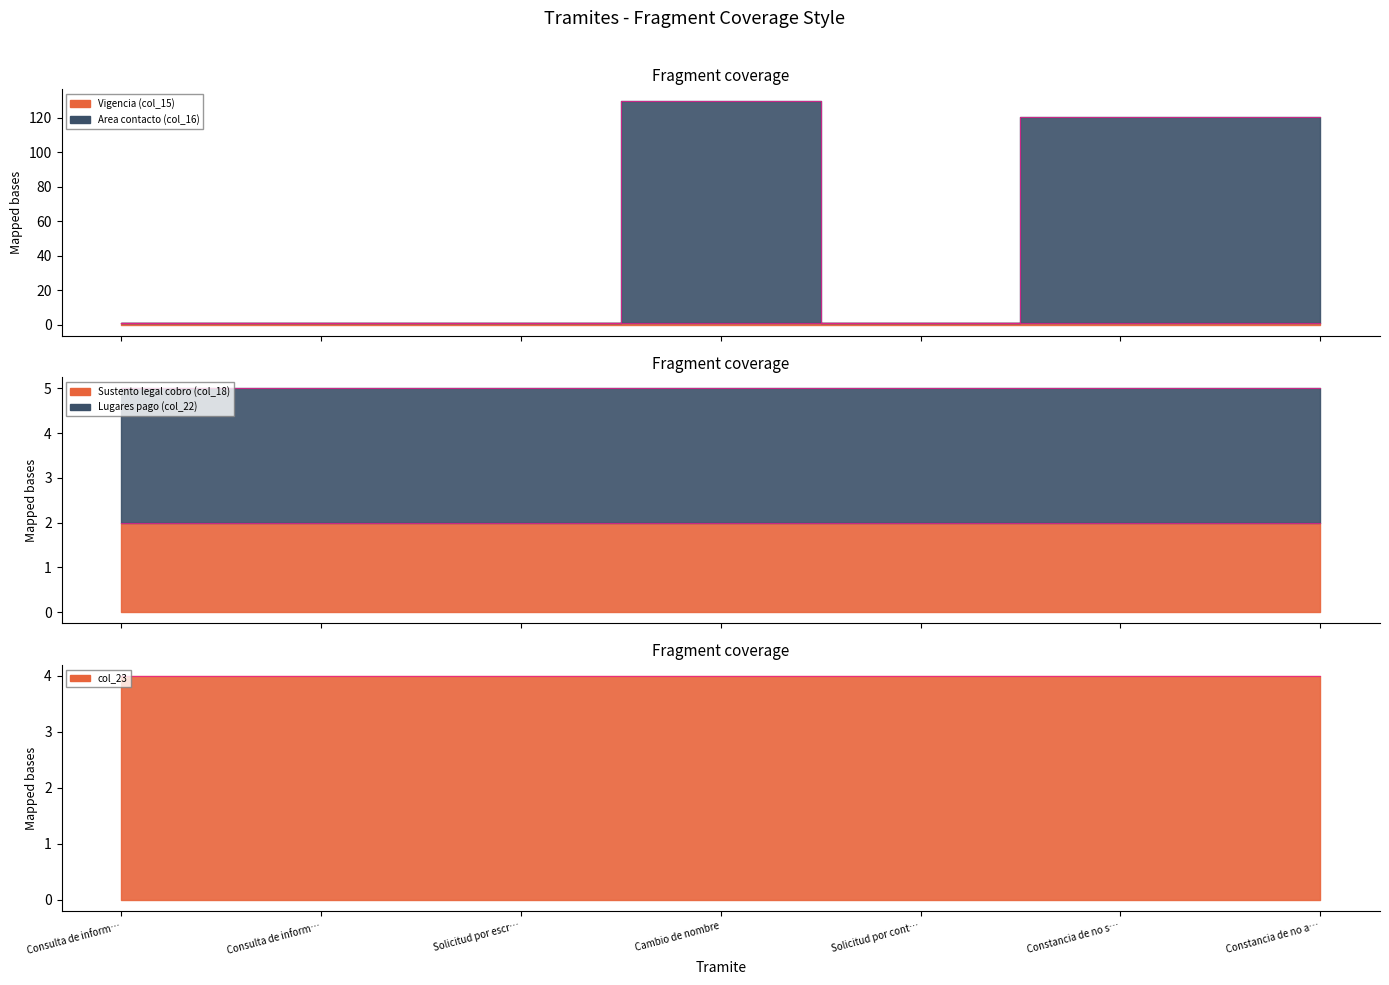

Reading right to left, extract all data points from this chart.

Vigencia (col_15): 1.0	1.0	1.0	1.0	1.0	1.0	1.0
Area contacto (col_16): 119.2	119.2	0.0	128.9	0.0	0.0	0.0
Sustento legal cobro (col_18): 2.0	2.0	2.0	2.0	2.0	2.0	2.0
Lugares pago (col_22): 3.0	3.0	3.0	3.0	3.0	3.0	3.0
col_23: 4.0	4.0	4.0	4.0	4.0	4.0	4.0